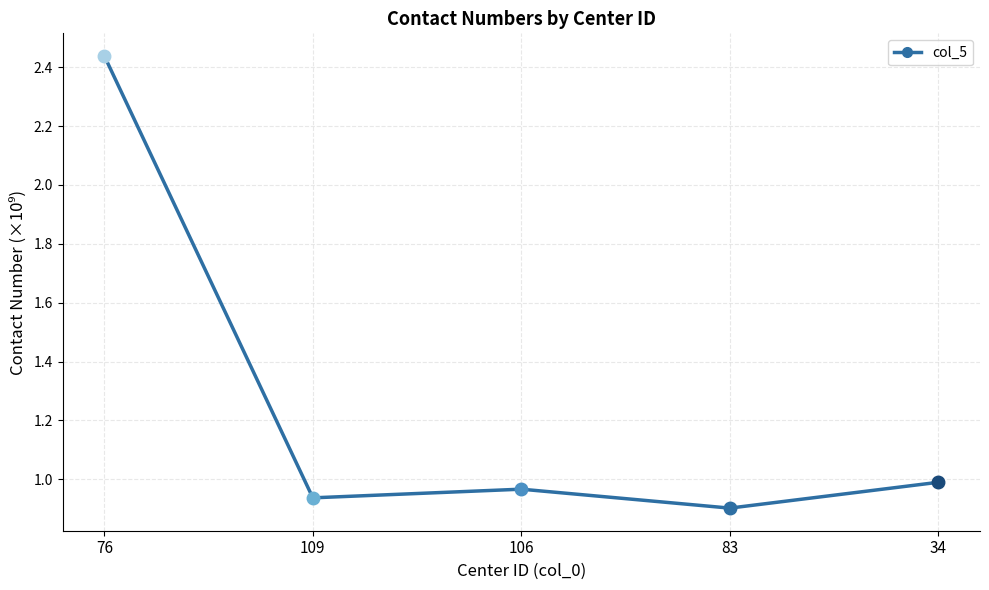

Does the chart have visible grid lines?

Yes